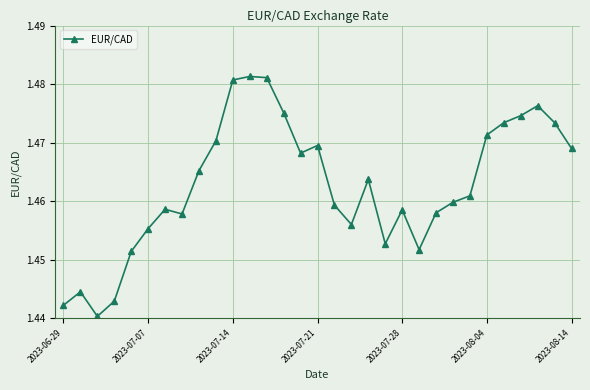

Count the values in the range 1 to 2.

31